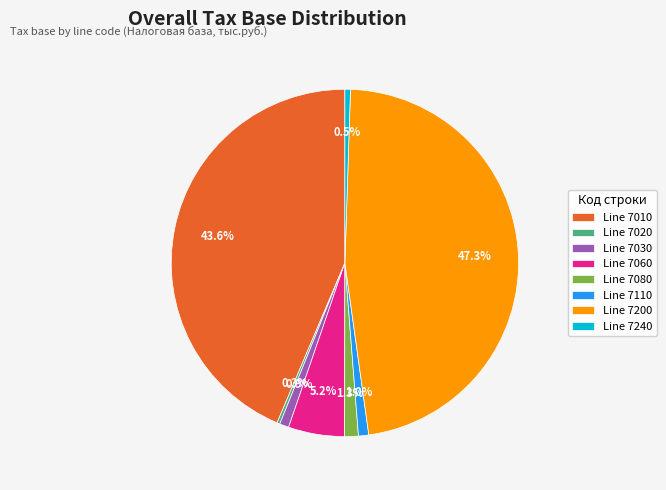

Which category has the biggest portion of the pie?

Line 7200